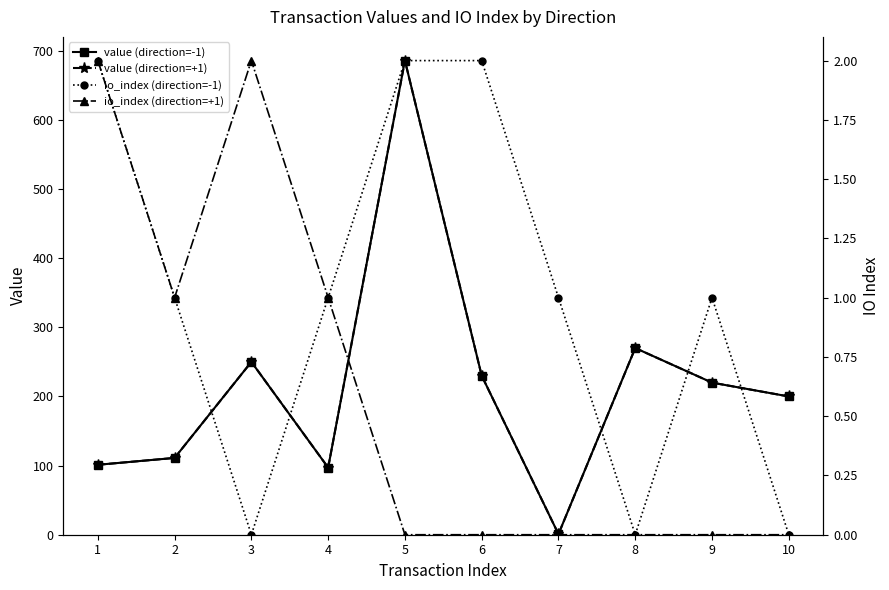

Does the chart display data point markers on the line(s)?

Yes